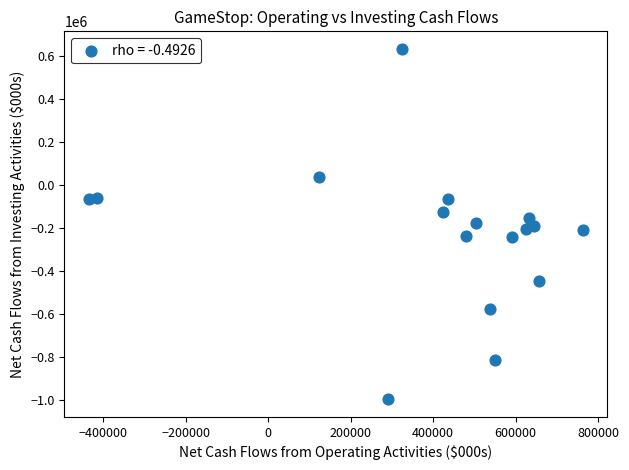

What is the range of X values (max minus min)?

1197000